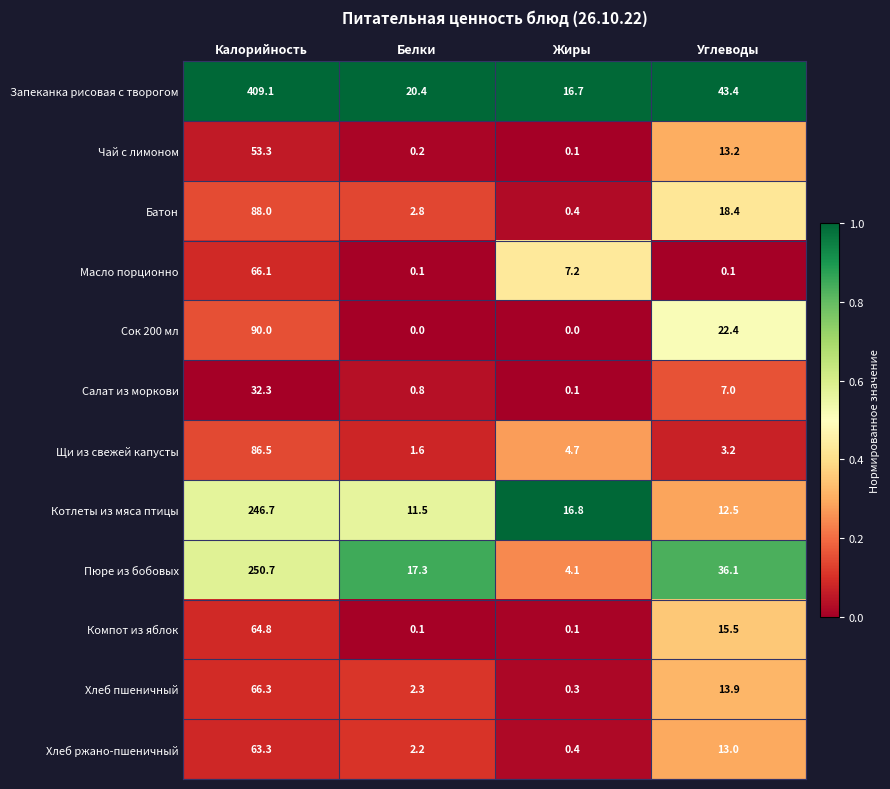

List the labels in order of Пюре из бобовых value, smallest first.

Жиры, Белки, Углеводы, Калорийность